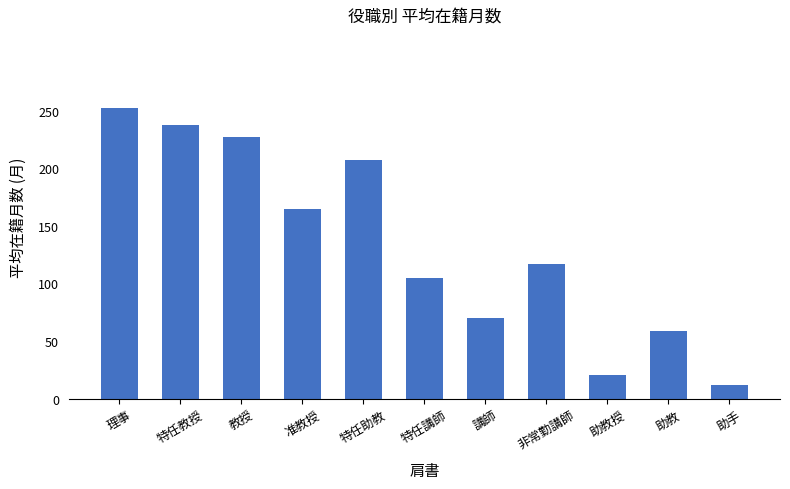

How many bars are there in total?

11